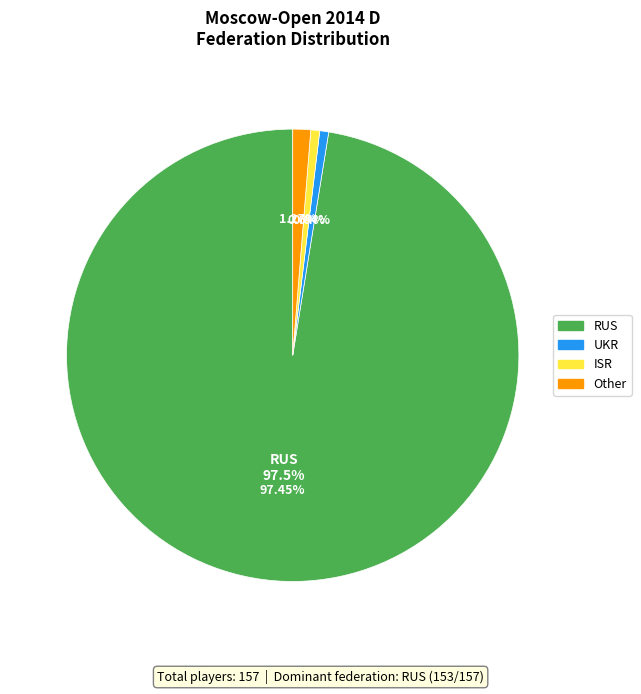

The ISR slice represents 1% of the pie. True or false?

True